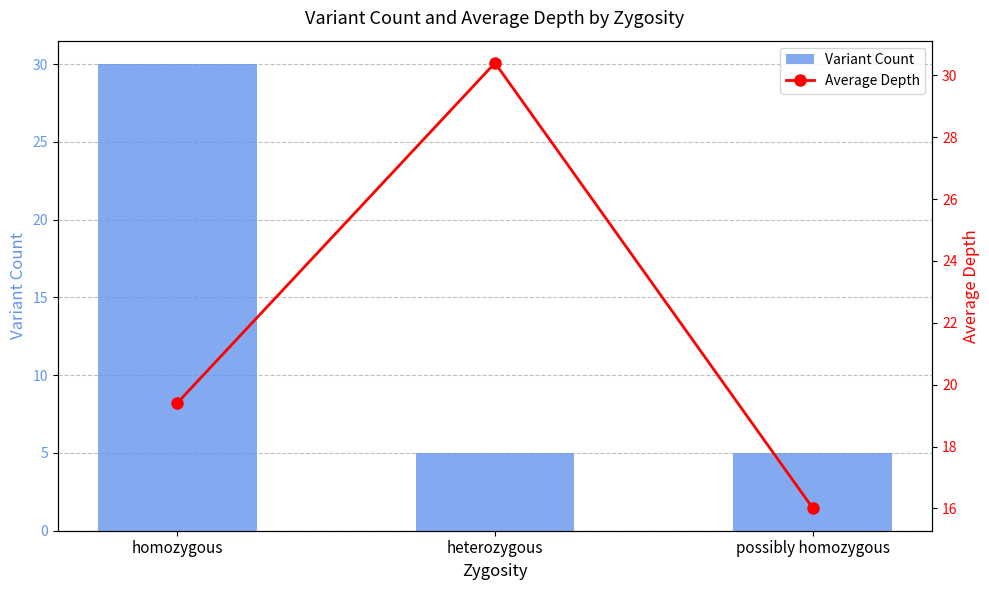

Which series has the widest spread of values?

Variant Count